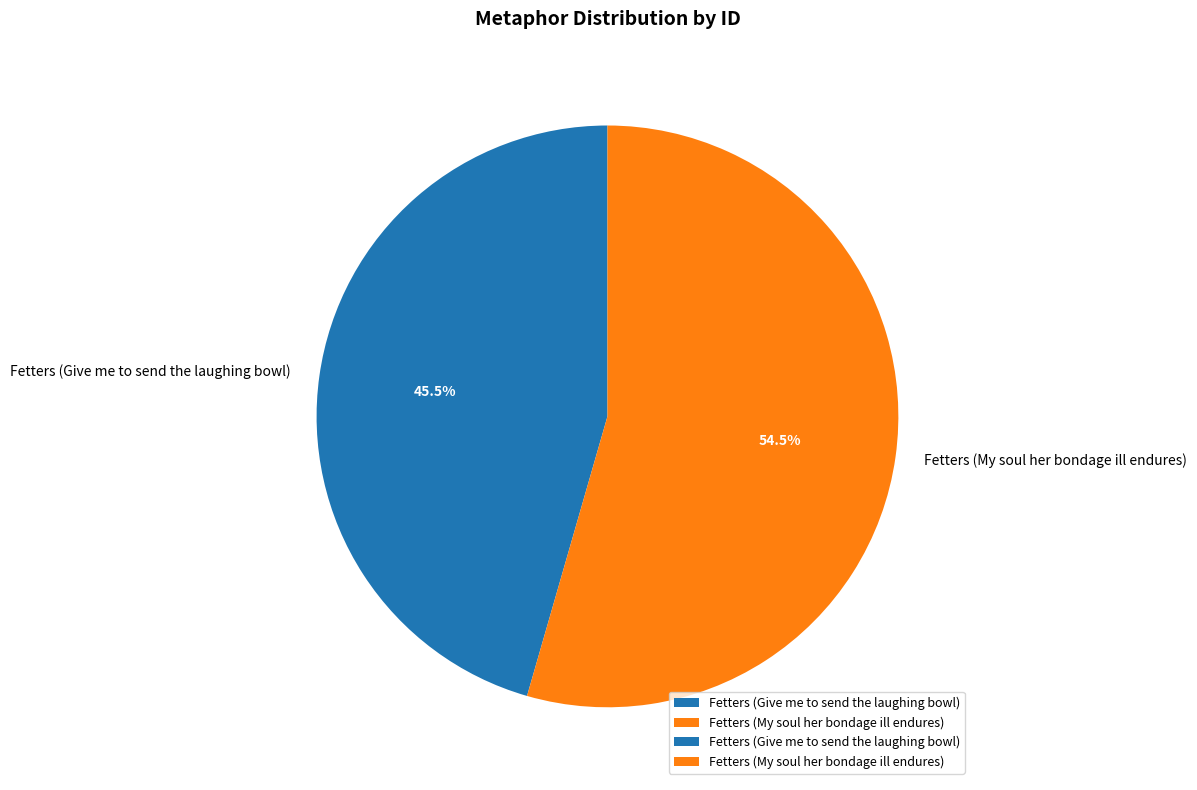

How many slices are in this pie chart?

2